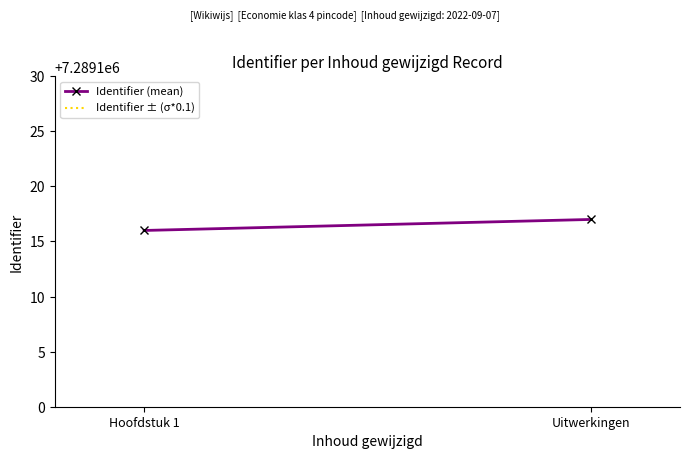

What is the sum of all Identifier ± (σ*0.1) values?

14724015.3